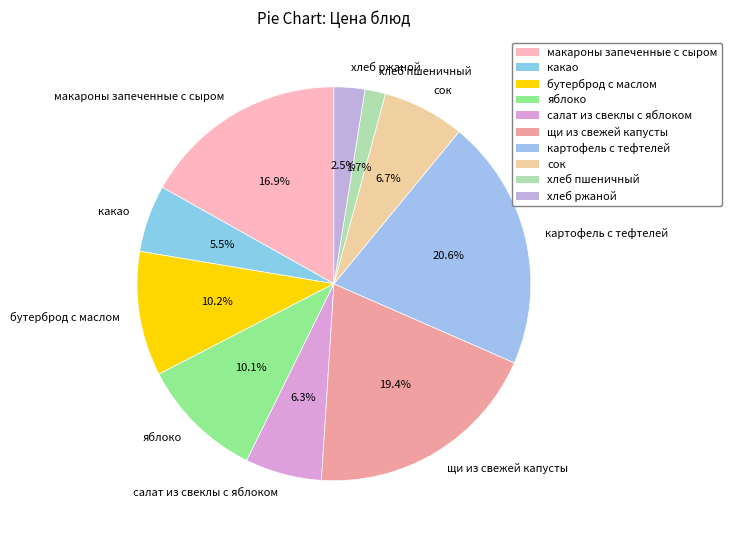

Count the number of slices in the pie.

10